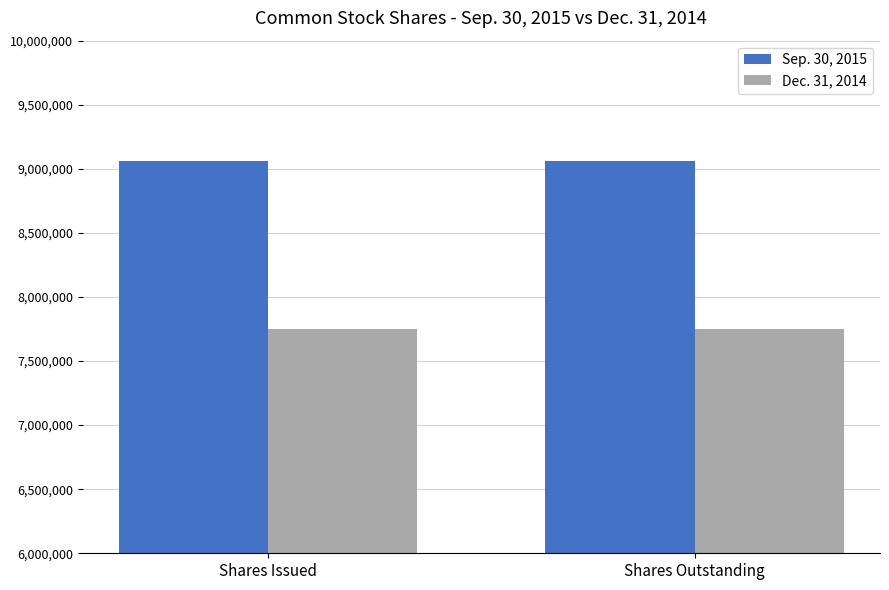

What is the smallest value displayed?

7753717